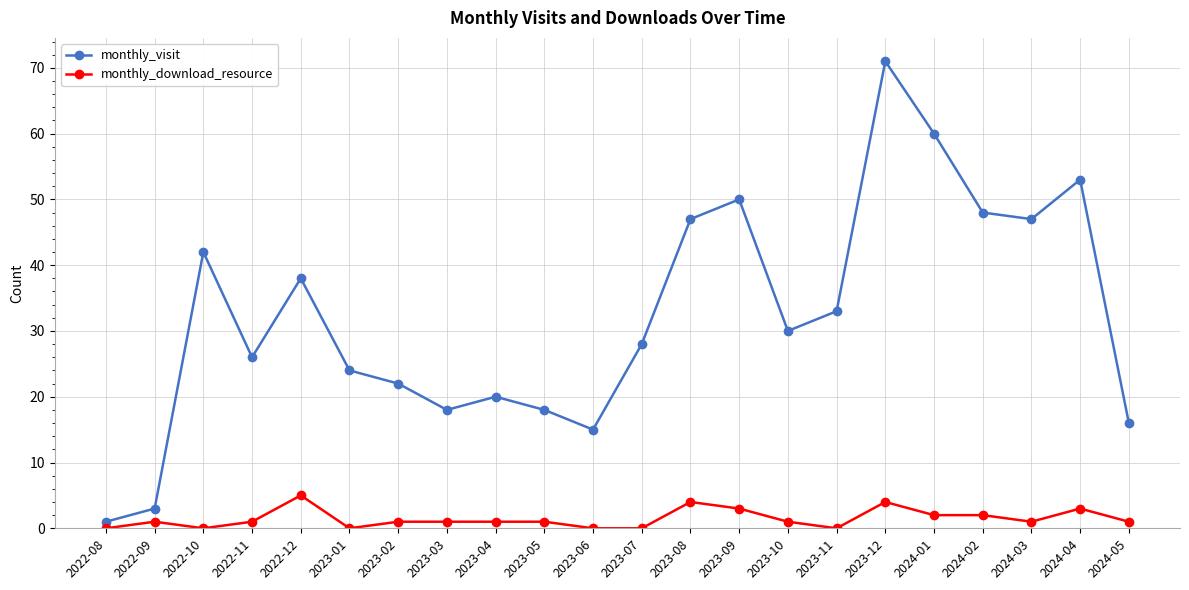

Between 2024-01 and 2024-03, which series saw the biggest shift?

monthly_visit